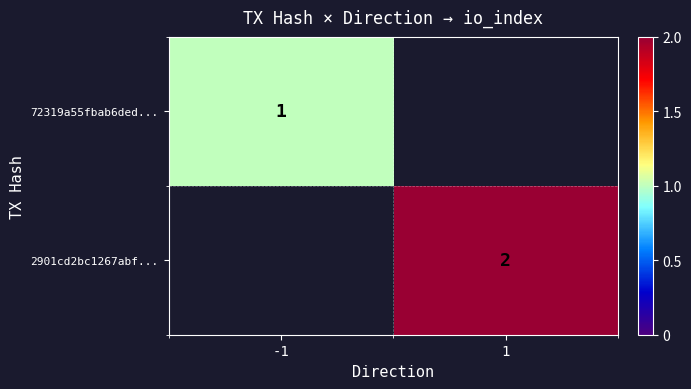

The value of 72319a55fbab6ded... at -1 is 1. True or false?

True